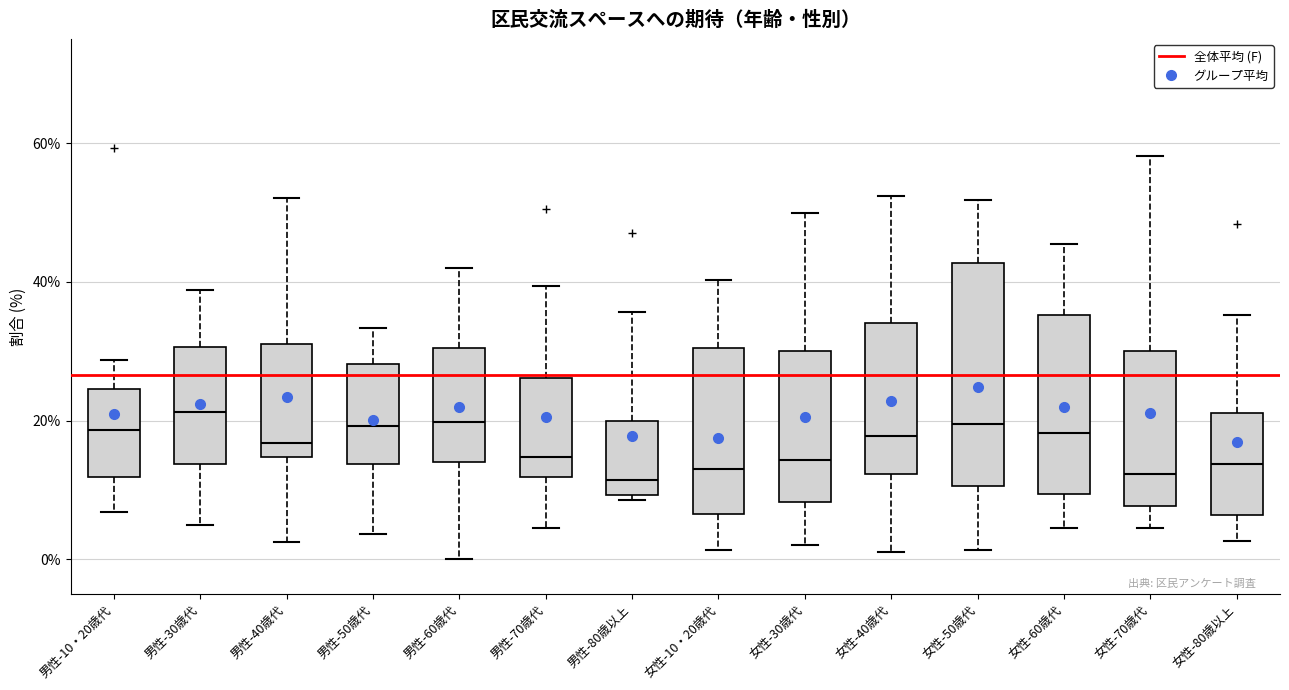

Reading left to right, transcribe this box plot: for each box, give where its median line is, the range the box spans, and where its two whiskers end, as read against the y-axis. The values are not printed on the chart, so give them approximately, as read against the axis.

男性-10・20歳代: median 18, box 12 to 24, whiskers 6 to 28
男性-30歳代: median 22, box 14 to 30, whiskers 6 to 38
男性-40歳代: median 16, box 14 to 32, whiskers 2 to 52
男性-50歳代: median 20, box 14 to 28, whiskers 4 to 34
男性-60歳代: median 20, box 14 to 30, whiskers 0 to 42
男性-70歳代: median 14, box 12 to 26, whiskers 4 to 40
男性-80歳以上: median 12, box 10 to 20, whiskers 8 to 36
女性-10・20歳代: median 14, box 6 to 30, whiskers 2 to 40
女性-30歳代: median 14, box 8 to 30, whiskers 2 to 50
女性-40歳代: median 18, box 12 to 34, whiskers 2 to 52
女性-50歳代: median 20, box 10 to 42, whiskers 2 to 52
女性-60歳代: median 18, box 10 to 36, whiskers 4 to 46
女性-70歳代: median 12, box 8 to 30, whiskers 4 to 58
女性-80歳以上: median 14, box 6 to 22, whiskers 2 to 36